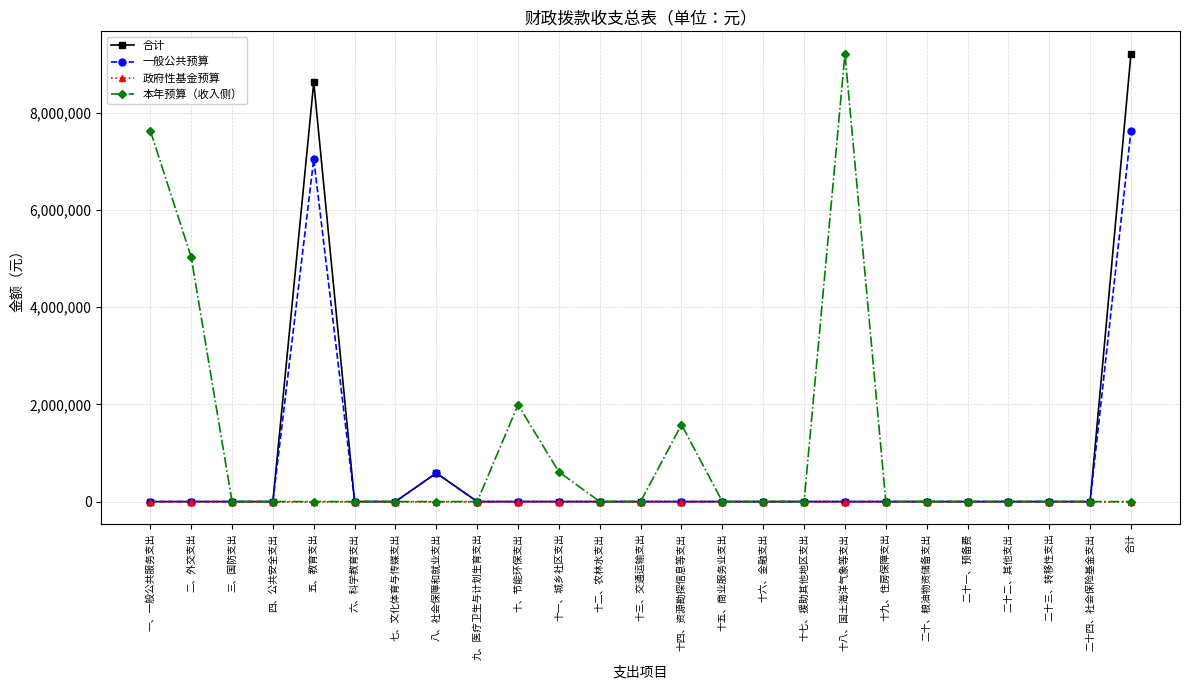

What is the spread (max minus min) of values at 二、外交支出?

5033260.5